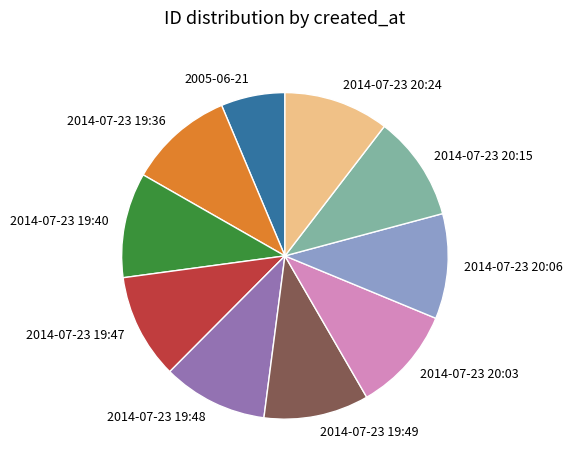

Which slice is the smallest?

2005-06-21